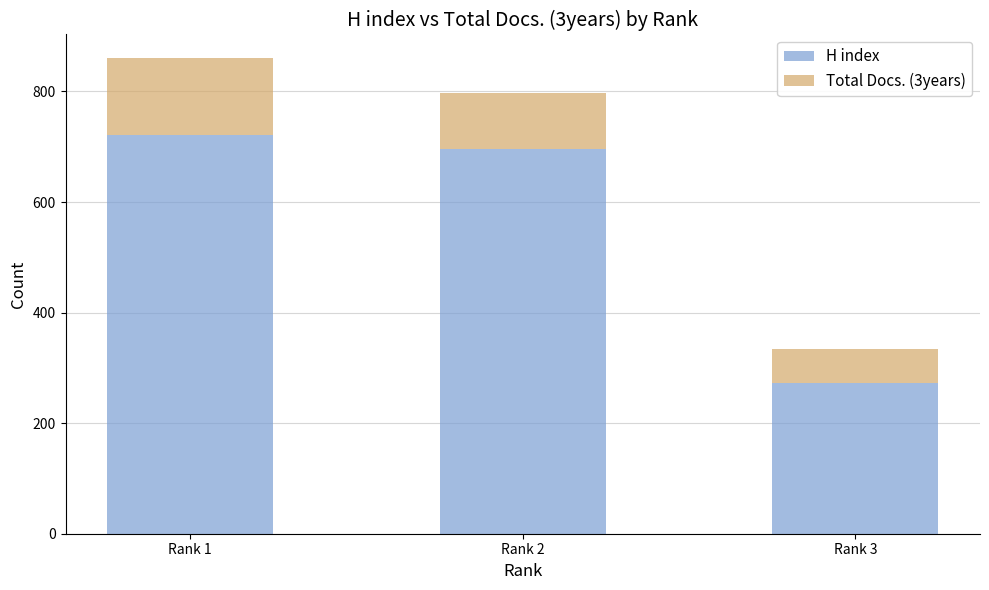

How many values in the H index series are below 696?

1